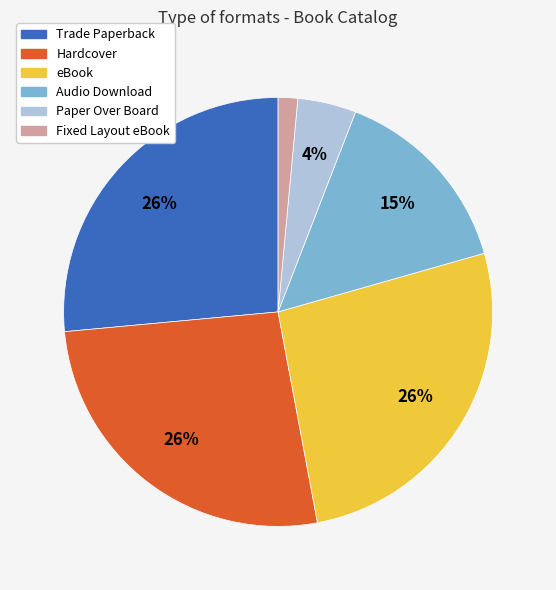

Is there any slice that represents more than half of the pie?

No